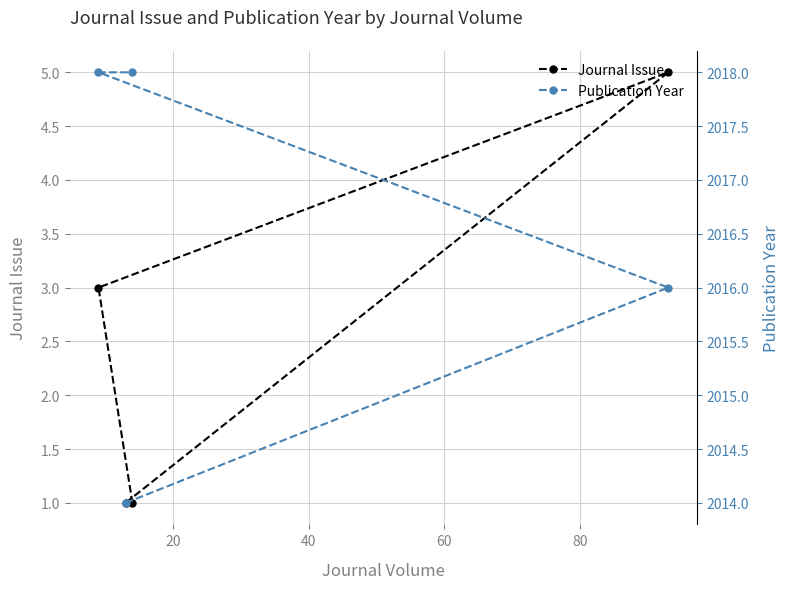

What is the highest value of the Publication Year series?

2018